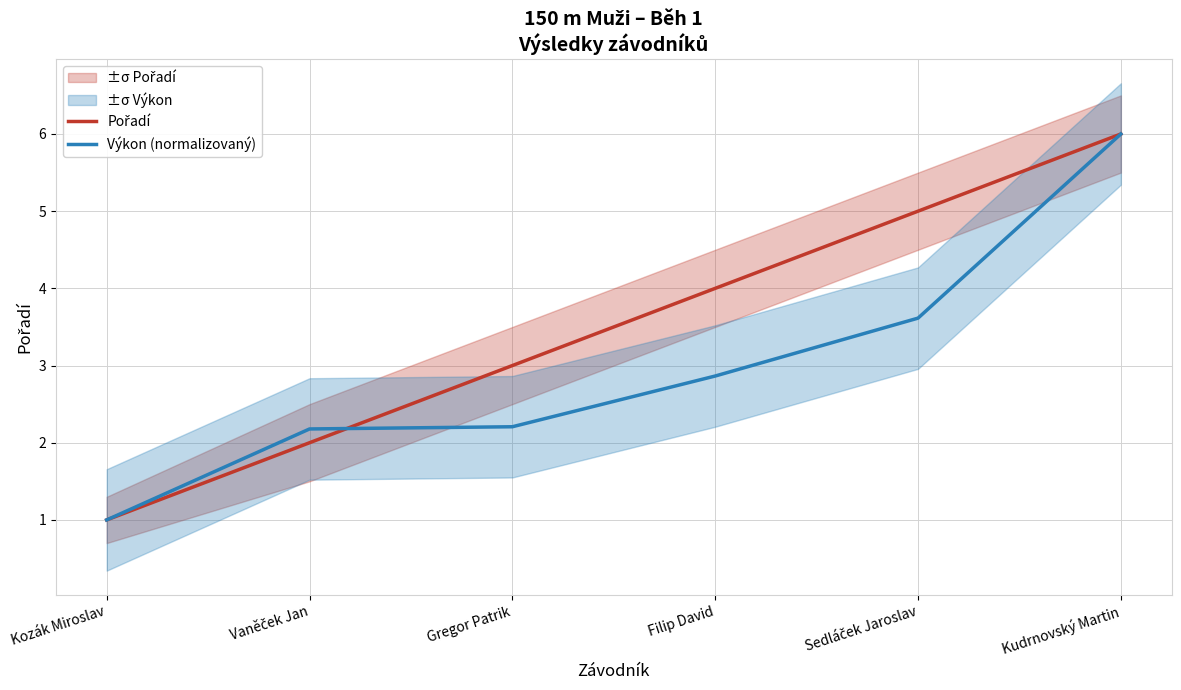

True or false: Výkon (normalizovaný) has a value of 0.7 at Gregor Patrik.

False